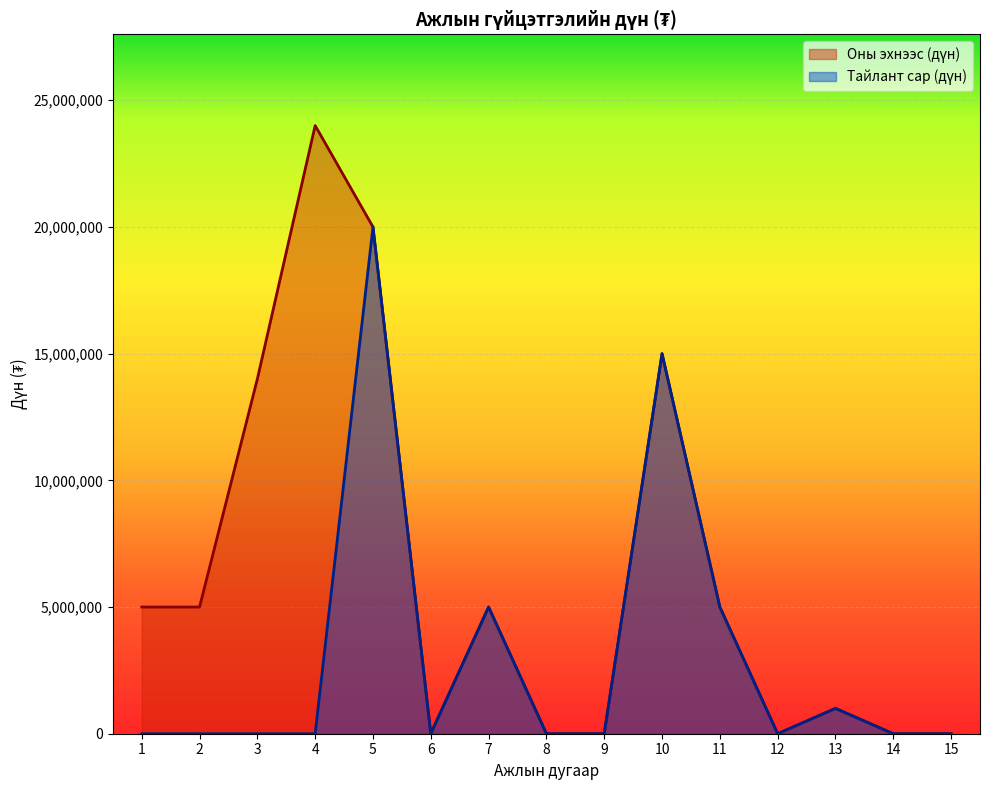

Between 5 and 8, which is larger?

5